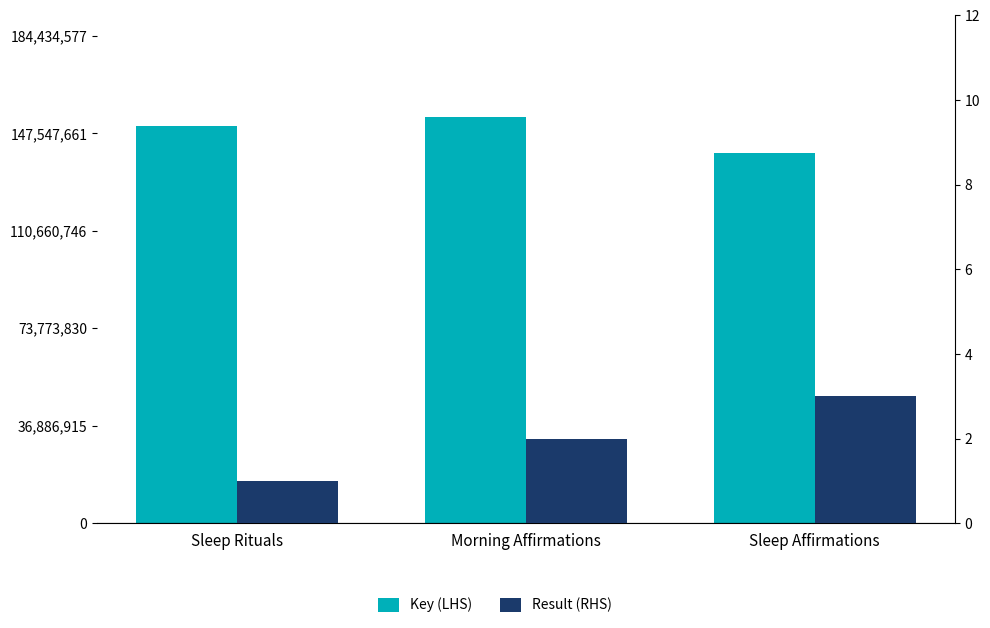

How many bars are there in total?

6